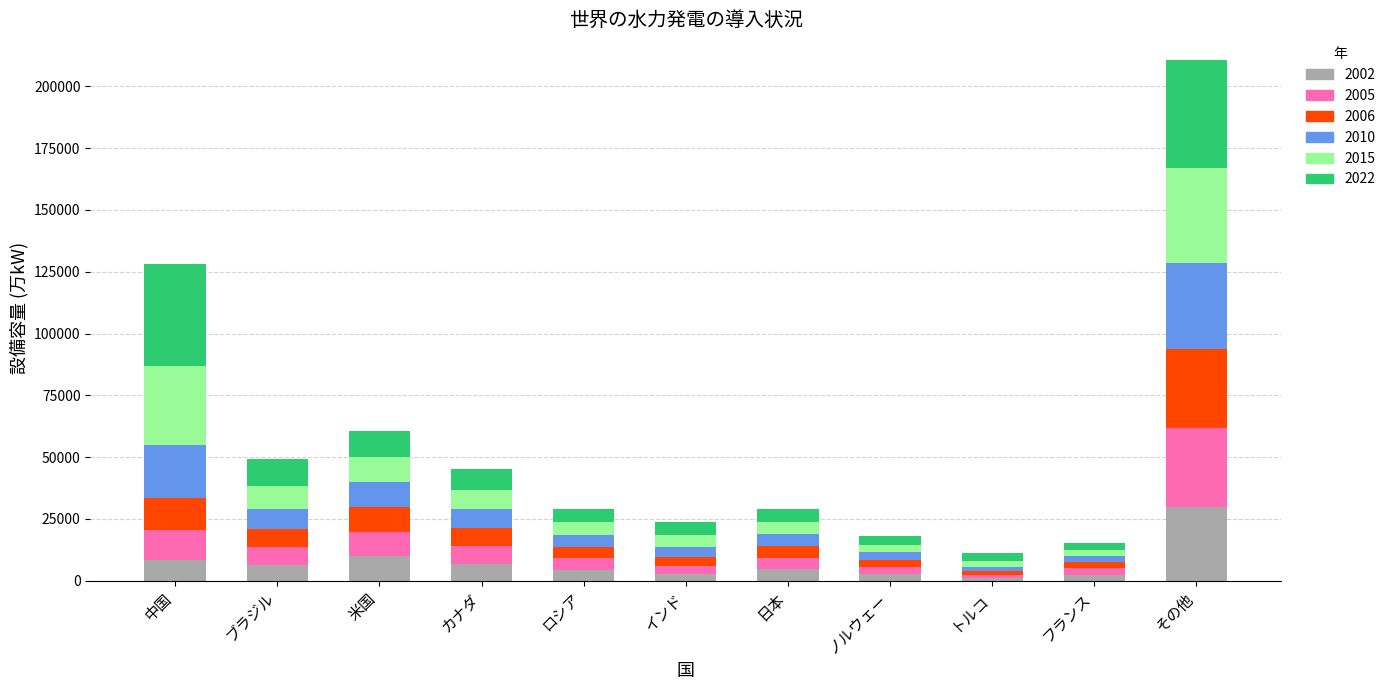

What is the maximum value for 2002?

29947.8